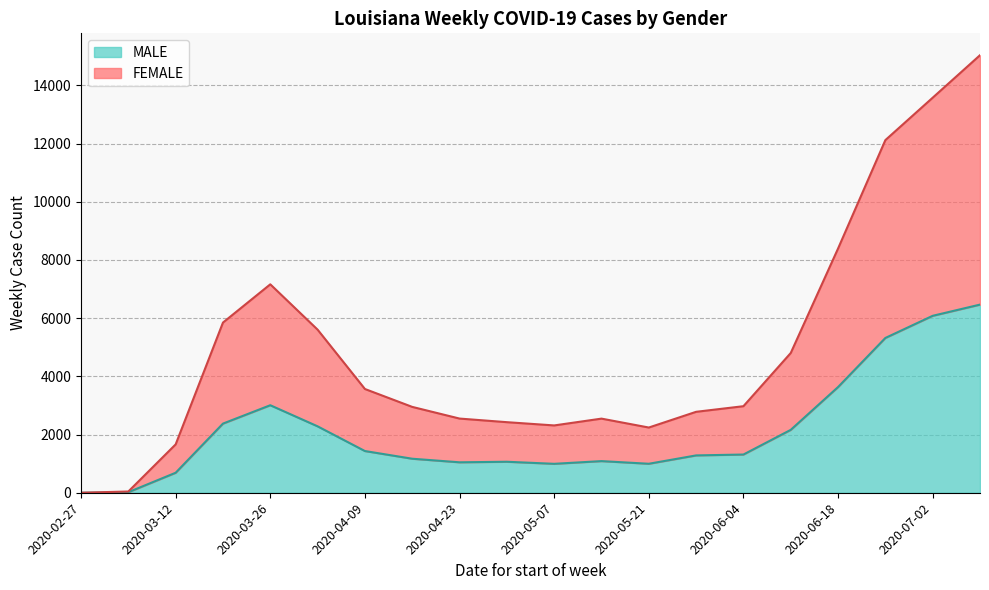

True or false: MALE and FEMALE cross at least once.

False